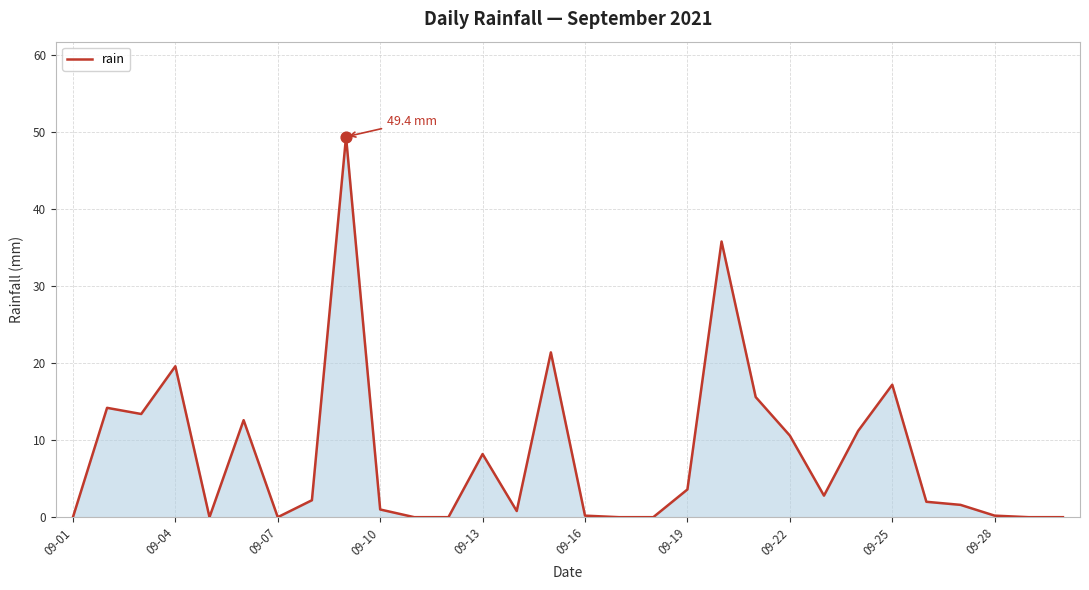

What is the maximum value shown in the chart?

49.4